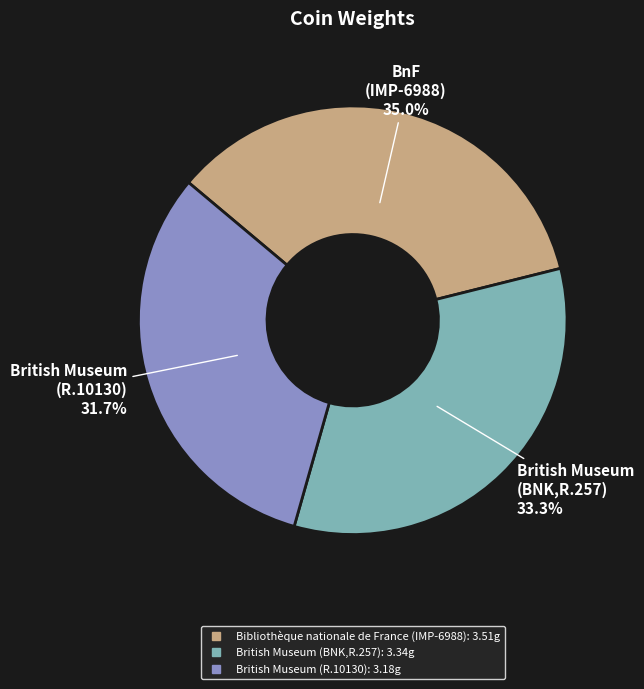

Count the number of slices in the pie.

3